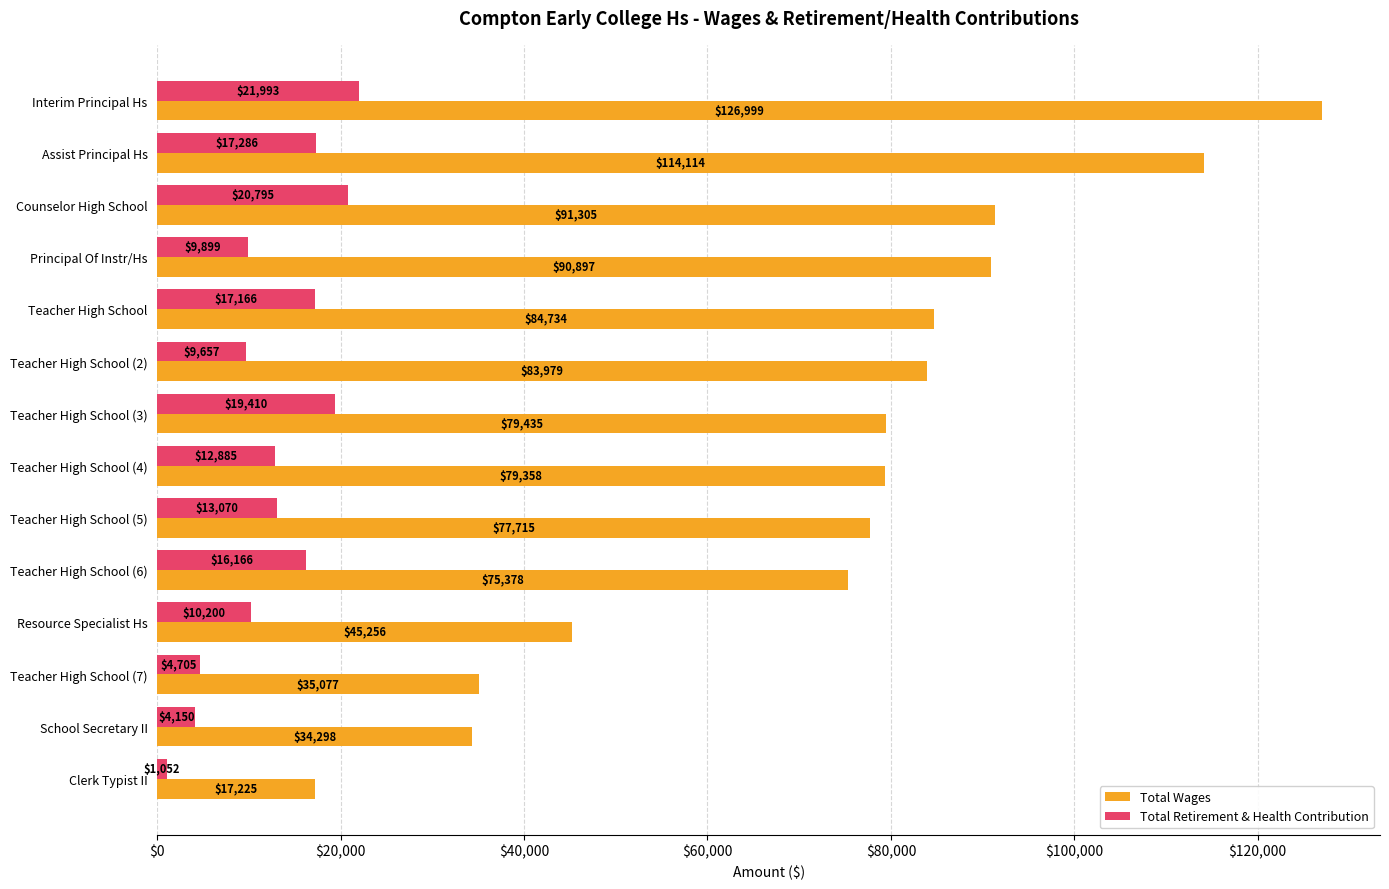

The value of Total Wages at School Secretary II is 34298. True or false?

True